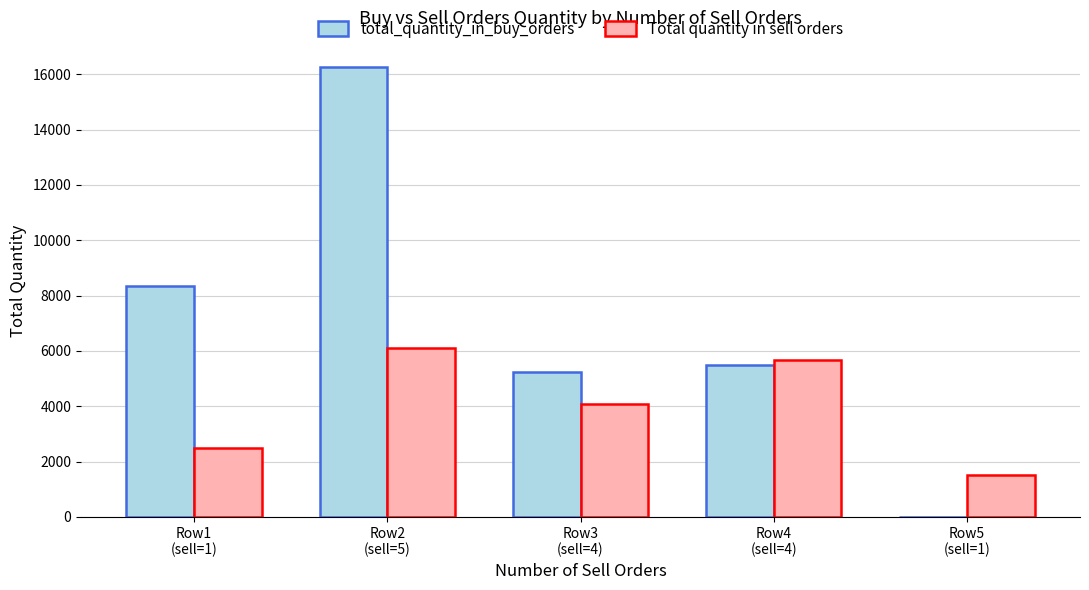

What are all the series names shown in the legend?

total_quantity_in_buy_orders, Total quantity in sell orders